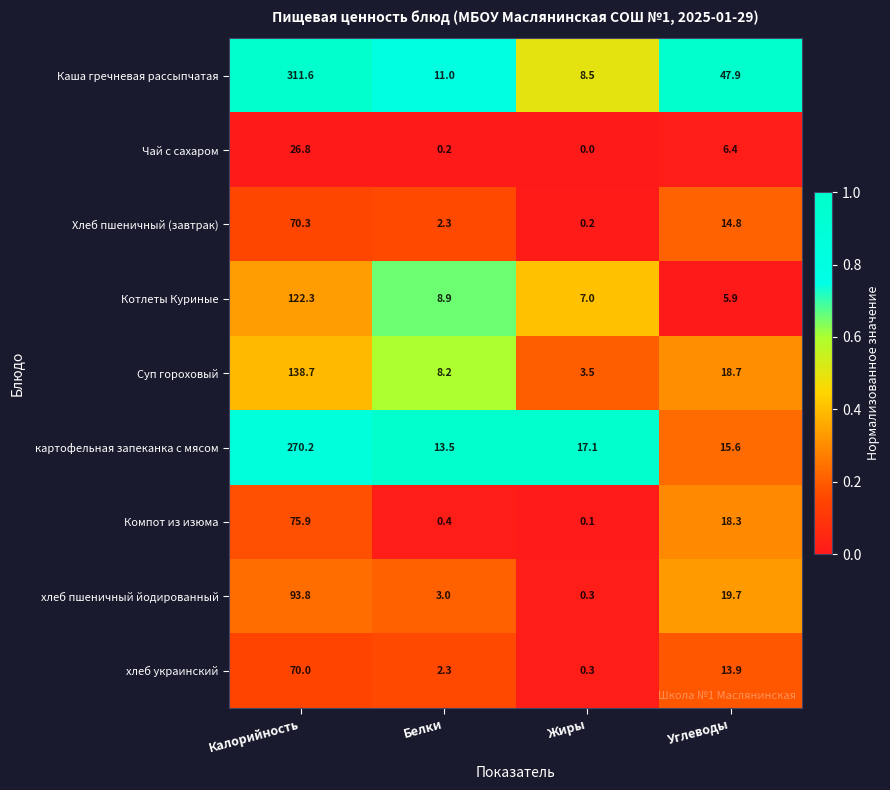

Where does the Котлеты Куриные series first go above 8?

Калорийность